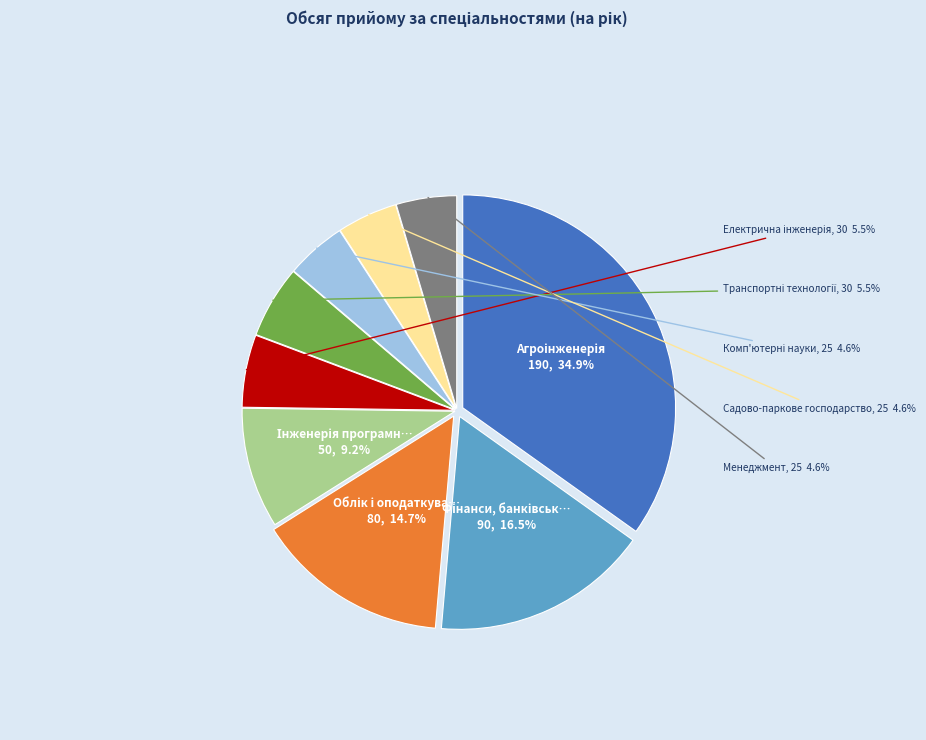

Is there any slice that represents more than half of the pie?

No